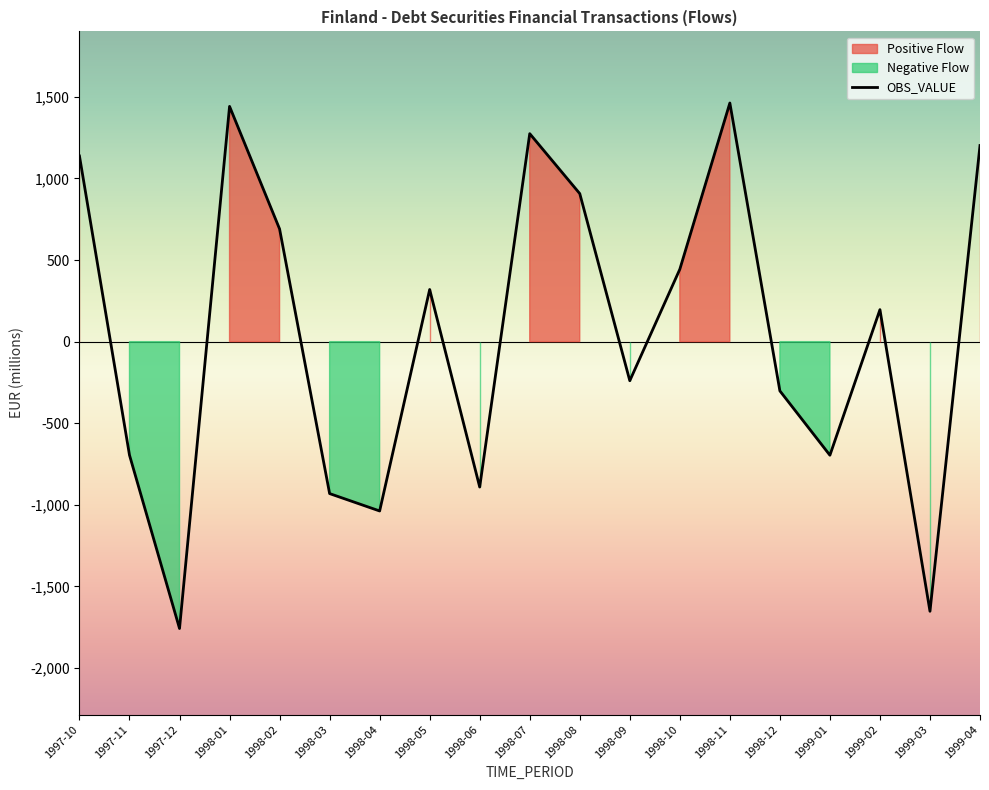

Which category has the highest value in the Positive Flow series?

1998-11